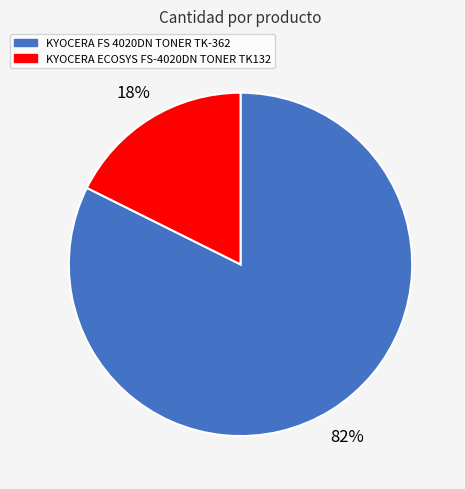

Between KYOCERA ECOSYS FS-4020DN TONER TK132 and KYOCERA FS 4020DN TONER TK-362, which is larger?

KYOCERA FS 4020DN TONER TK-362